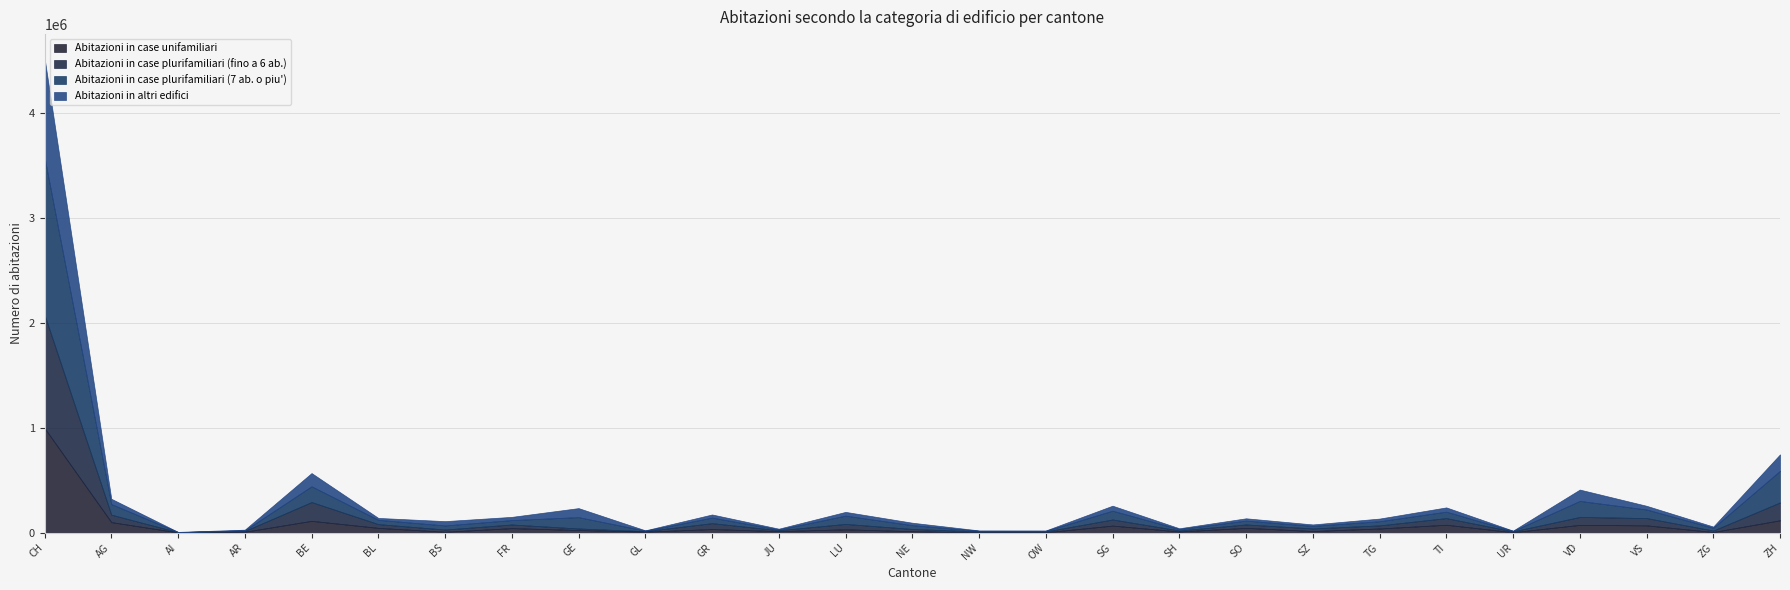

Reading left to right, what are all the values shown in this chart?

Abitazioni in case unifamiliari: 997999	101074	2866	9256	113255	46202	9270	43680	25669	10045	34754	15294	32343	14582	2722	4051	67824	11660	46305	16018	40349	75850	4875	74692	70136	6704	118523
Abitazioni in case plurifamiliari (fino a 6 ab.): 1081633	70914	2421	7519	179176	35874	21175	34786	14792	4682	56356	8506	51517	21284	8968	7997	58483	9874	32436	24939	29582	63420	7902	75436	69588	13893	170113
Abitazioni in case plurifamiliari (7 ab. o piu'): 1501886	101227	657	5499	150289	40680	38812	41790	108098	4503	52880	6765	78799	35942	6022	5647	83655	12821	36387	23958	39300	61449	3660	153101	81599	26391	301955
Abitazioni in altri edifici: 947384	50748	2116	6831	126295	18369	41394	30981	86152	3647	30015	7964	36072	23594	4255	3874	47778	8115	22390	14123	25613	40888	3609	108296	35601	11802	156862